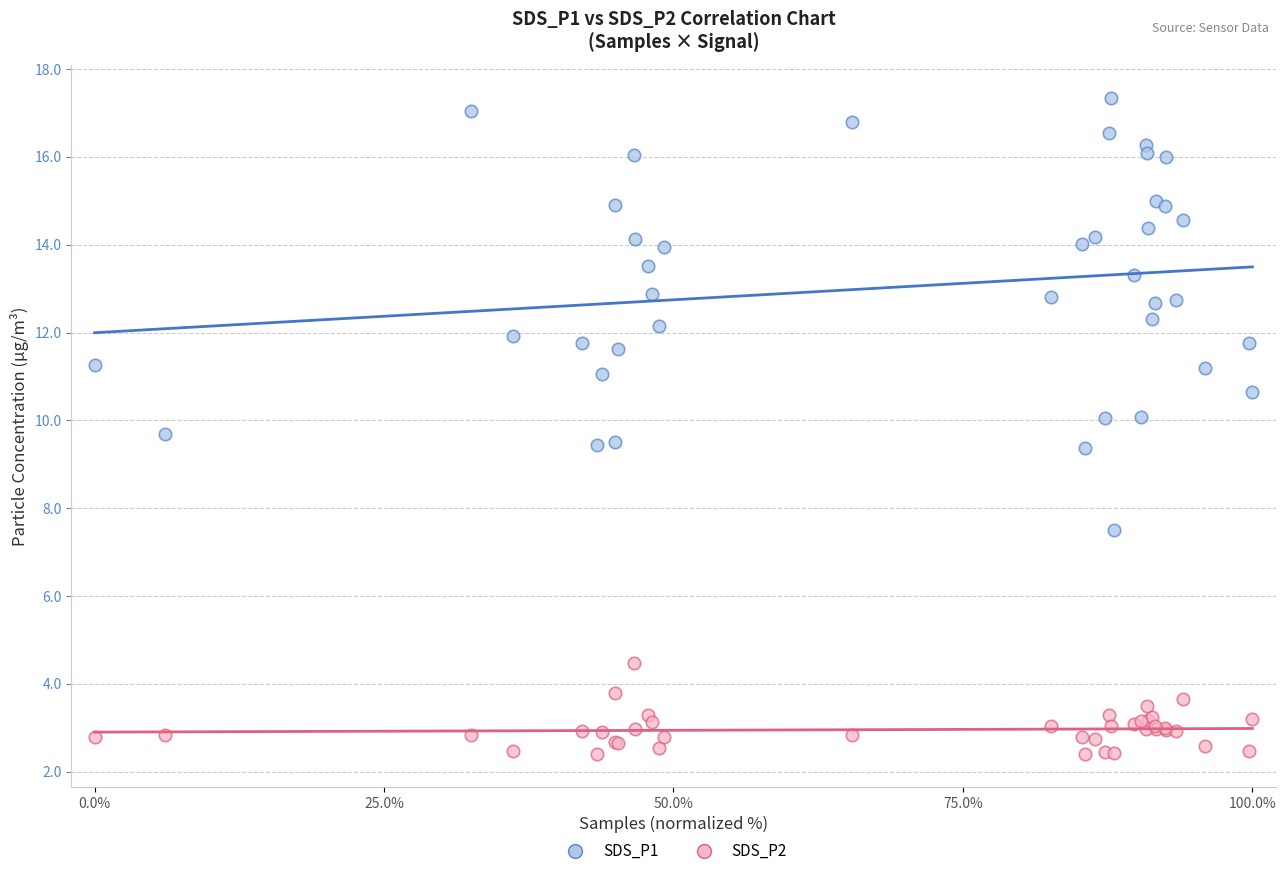

What are all the series names shown in the legend?

SDS_P1, SDS_P2